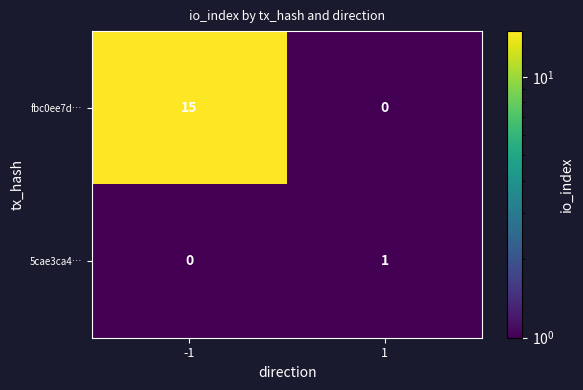

Which label corresponds to the largest value in the chart?

-1